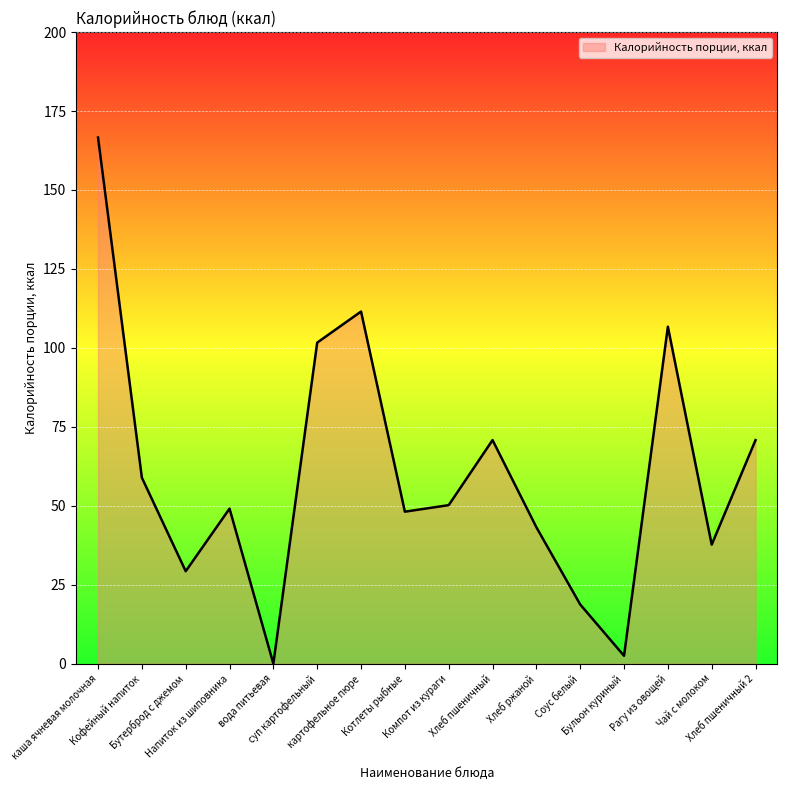

Reading left to right, extract all data points from this chart.

166.6	58.9	29.3	49.1	0.0	101.7	111.5	48.1	50.2	70.8	43.2	18.8	2.5	106.7	37.7	70.8